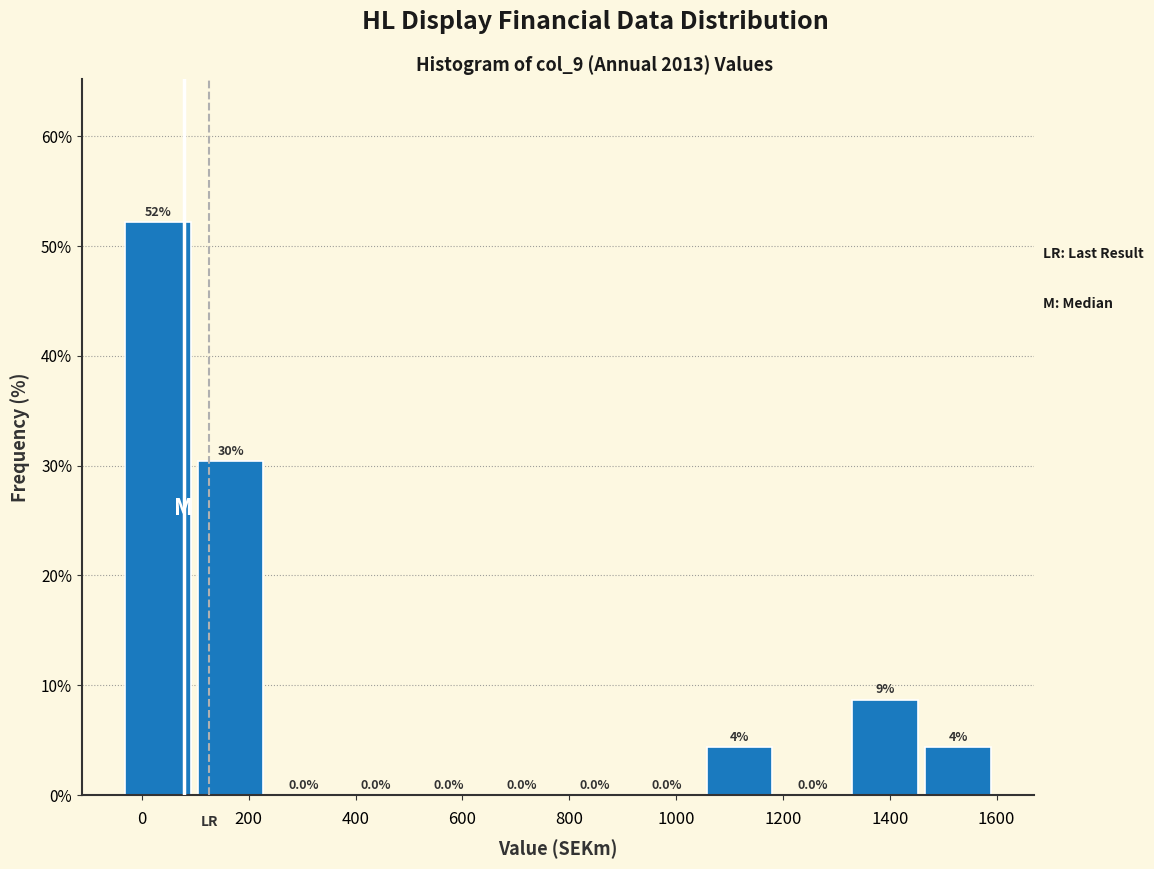

Which range on the x-axis has the tallest bar?

-40 to 100